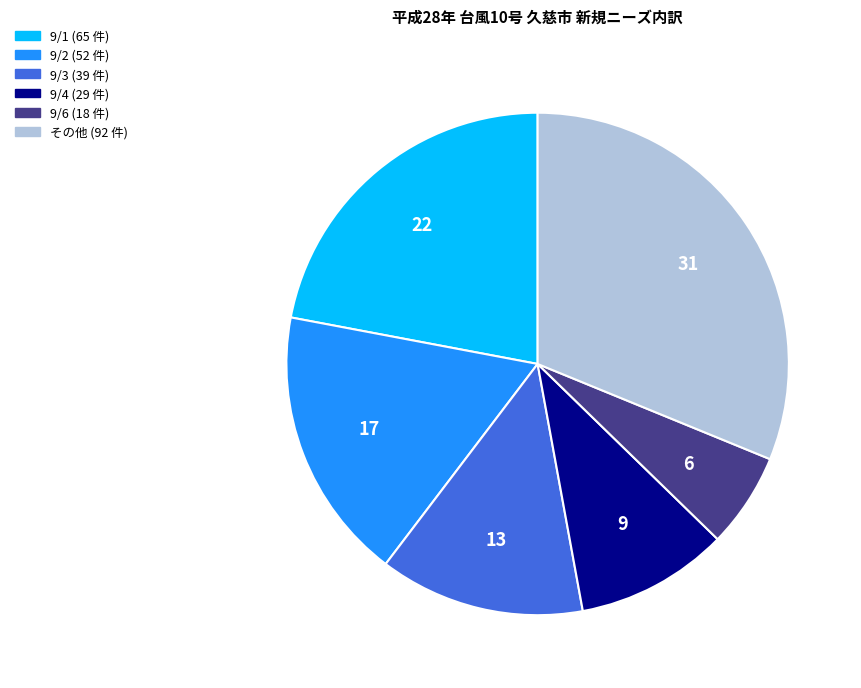

How many segments does this pie chart have?

6